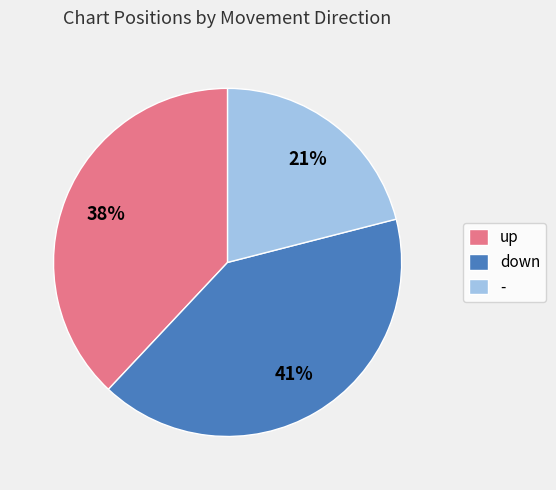

True or false: - accounts for 21% of the total.

True